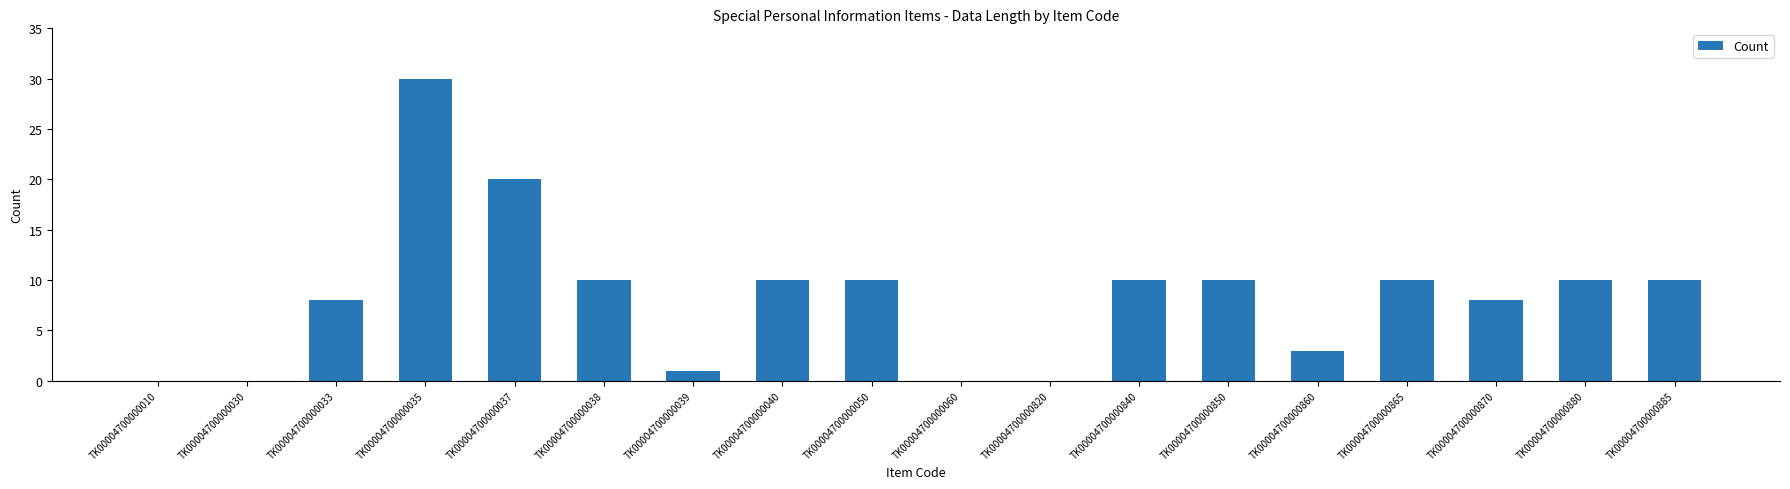

The value at TK00004700000035 is 30. True or false?

True